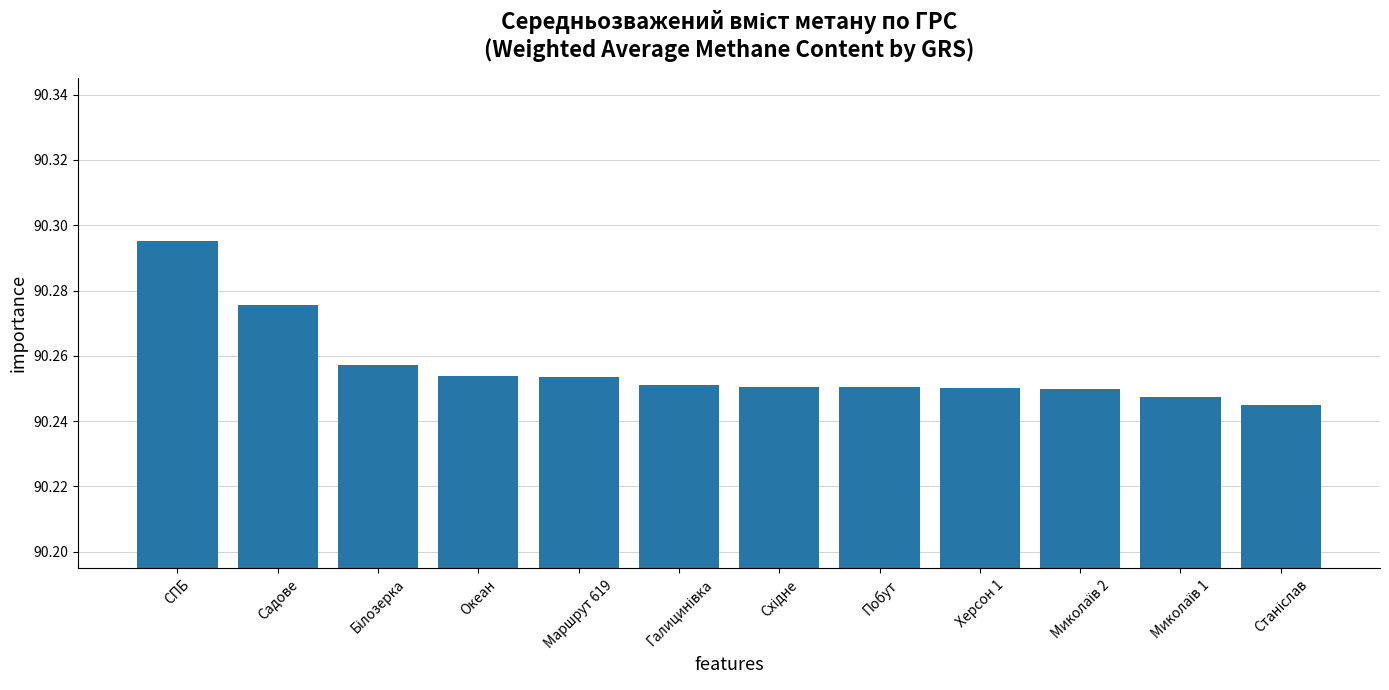

Which category has the highest value across all series?

СПБ